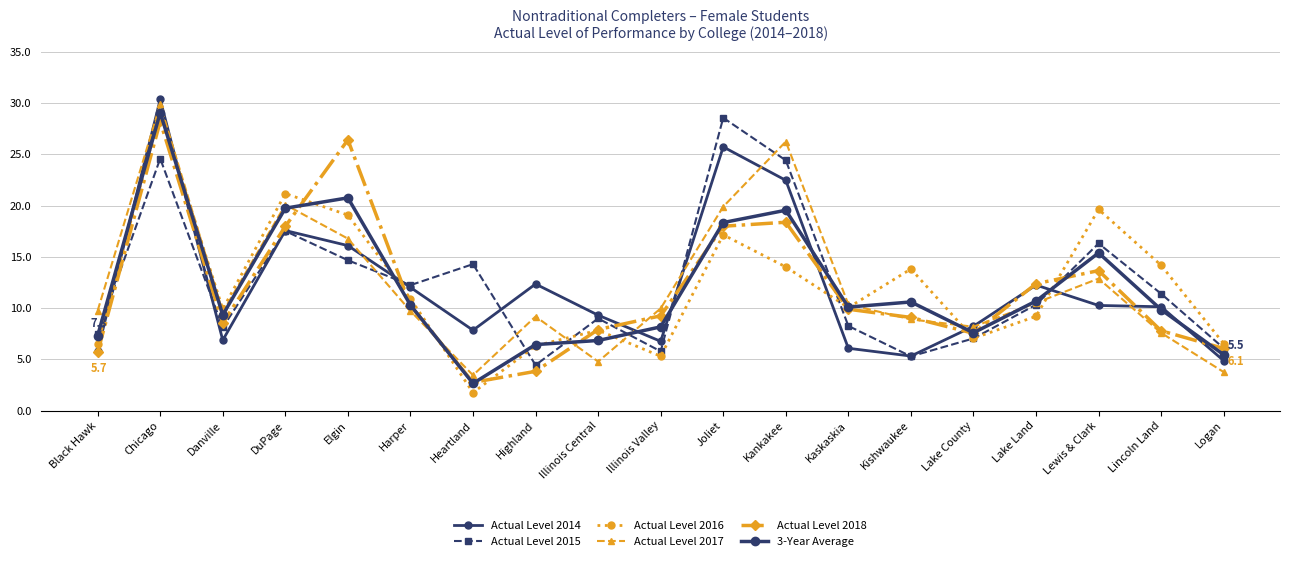

True or false: Actual Level 2015 has more than 2 points higher than both neighbors.

True